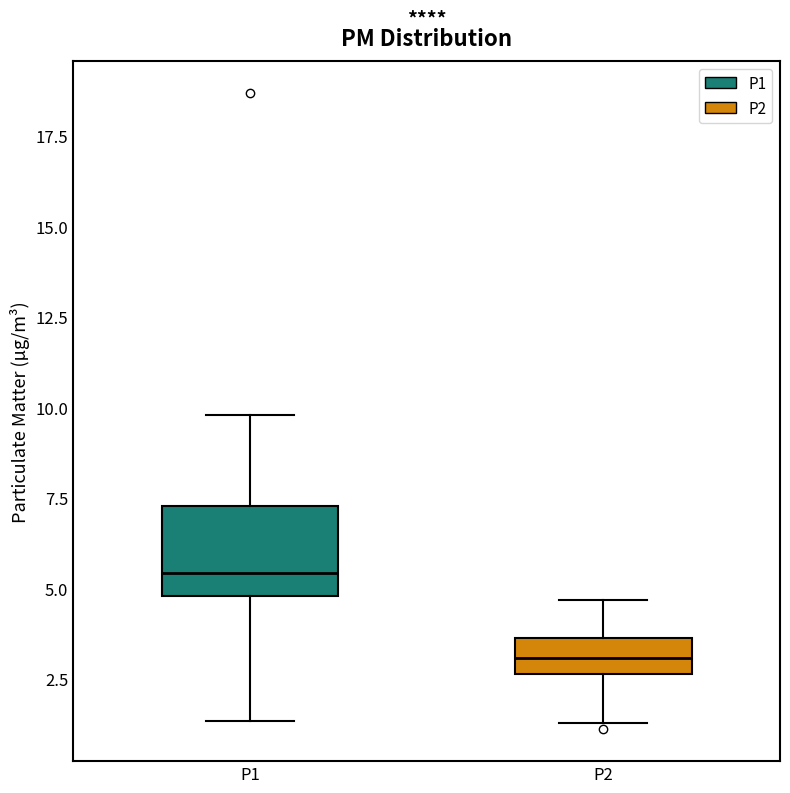

Which box is the tallest, from its lower edge to its upper edge?

P1